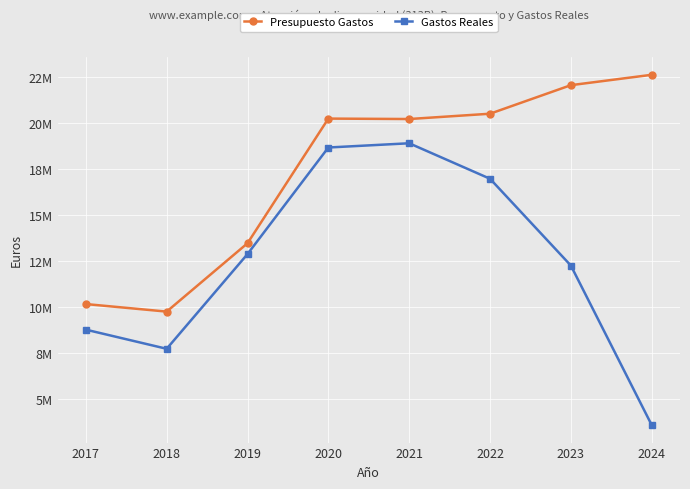

At 2021, list the series in order from largest to smallest.

Presupuesto Gastos, Gastos Reales